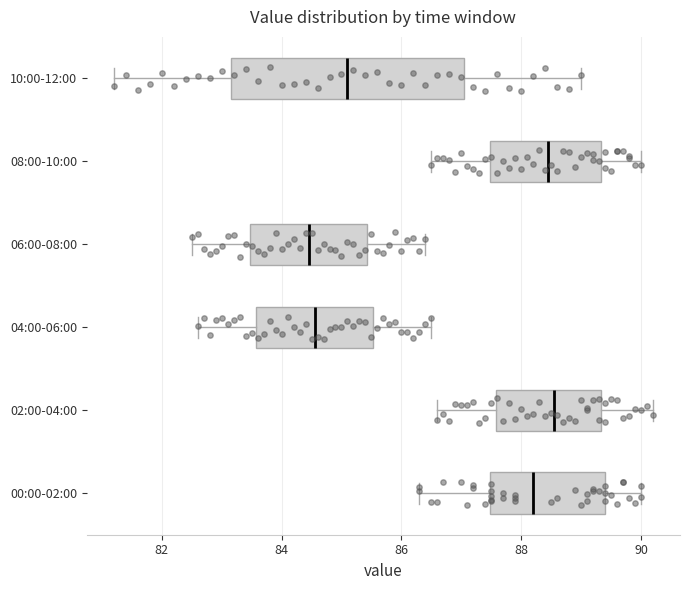

Reading bottom to top, transcribe this box plot: for each box, give where its median line is, the range the box spans, and where its two whiskers end, as read against the x-axis. The values are not printed on the chart, so give them approximately, as read against the axis.

00:00-02:00: median 88.2, box 87.4 to 89.4, whiskers 86.4 to 90.0
02:00-04:00: median 88.6, box 87.6 to 89.4, whiskers 86.6 to 90.2
04:00-06:00: median 84.6, box 83.6 to 85.6, whiskers 82.6 to 86.6
06:00-08:00: median 84.4, box 83.4 to 85.4, whiskers 82.6 to 86.4
08:00-10:00: median 88.4, box 87.4 to 89.4, whiskers 86.6 to 90.0
10:00-12:00: median 85.2, box 83.2 to 87.0, whiskers 81.2 to 89.0